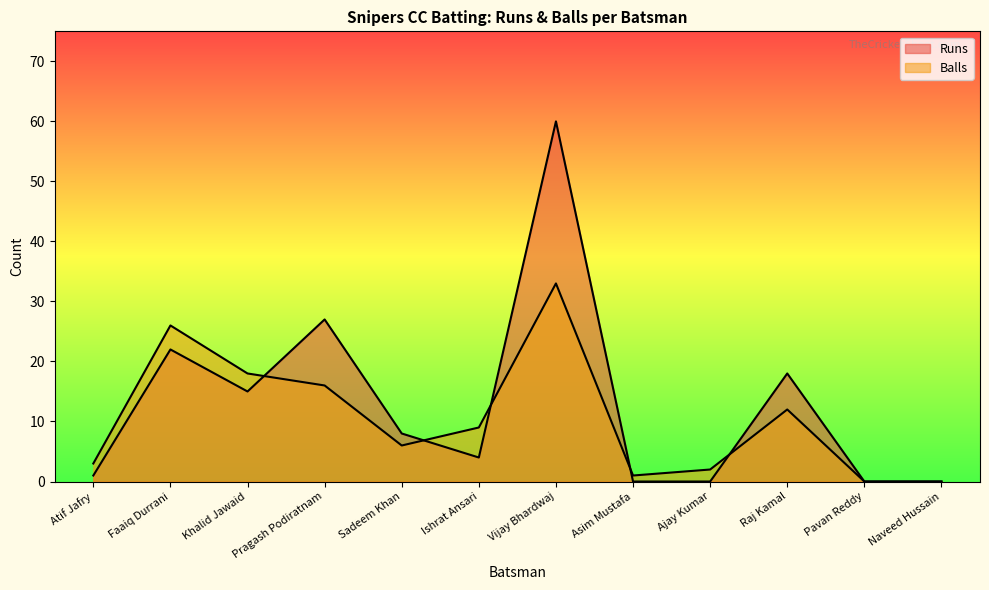

What is the sum of the Runs values at Khalid Jawaid and Sadeem Khan?

23